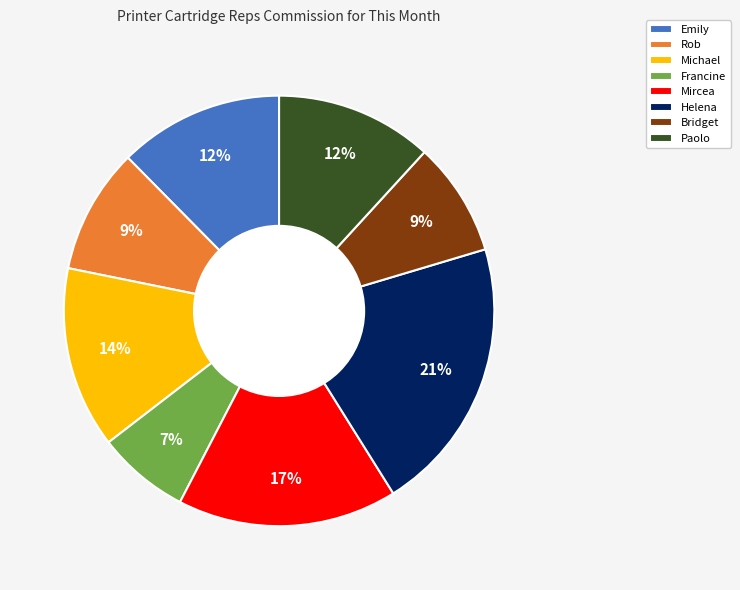

To the nearest percent, what is the combined percentage of Emily and Helena?

33%